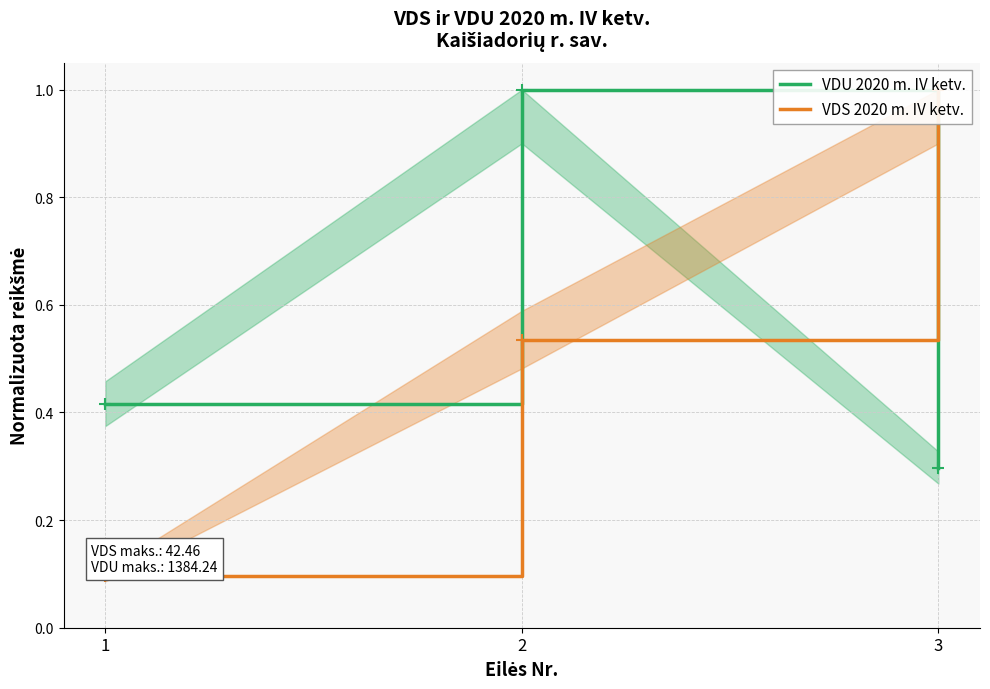

What are all the series names shown in the legend?

VDU 2020 m. IV ketv., VDS 2020 m. IV ketv.